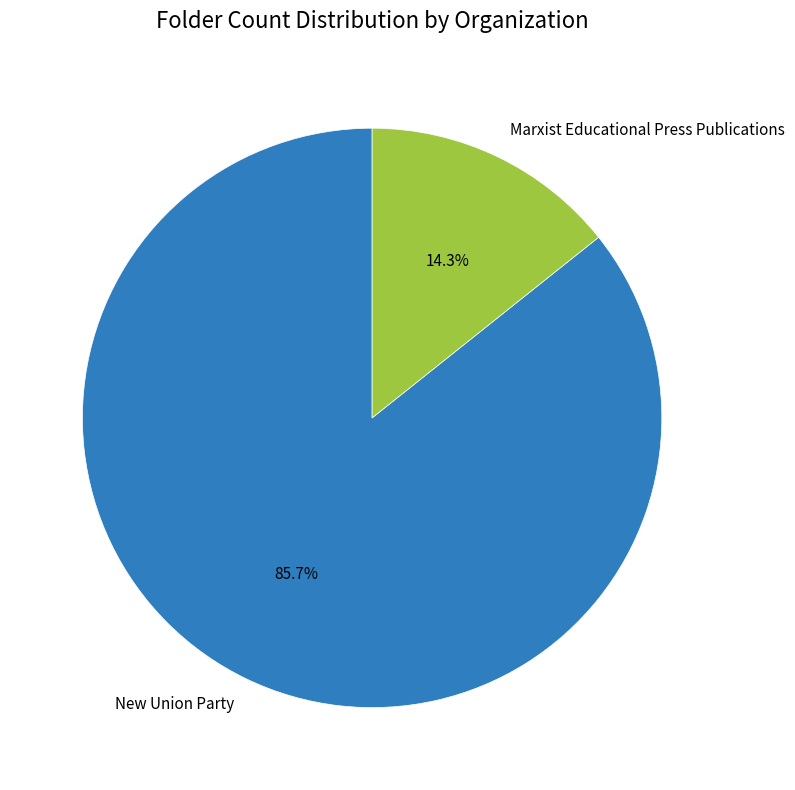

What percentage is NOT represented by New Union Party?

14.3%